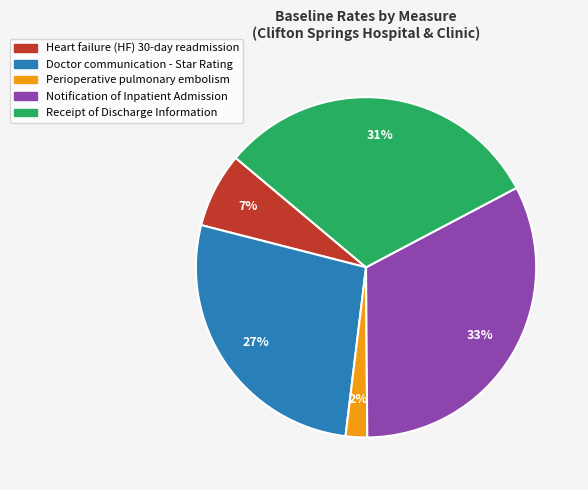

To the nearest percent, what is the difference between the Perioperative pulmonary embolism and Receipt of Discharge Information slice percentages?

29%